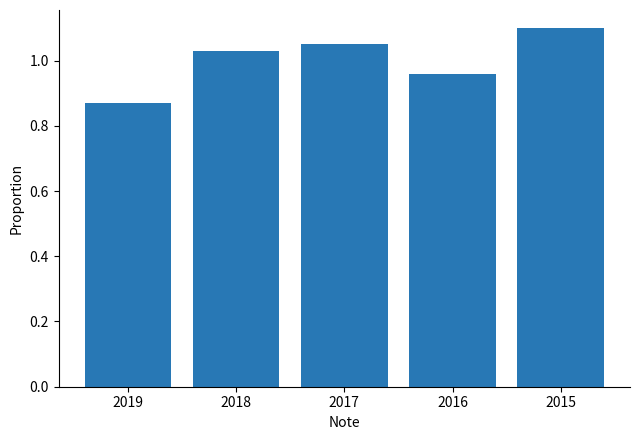

Where is the data nearest to the value 0?

2019